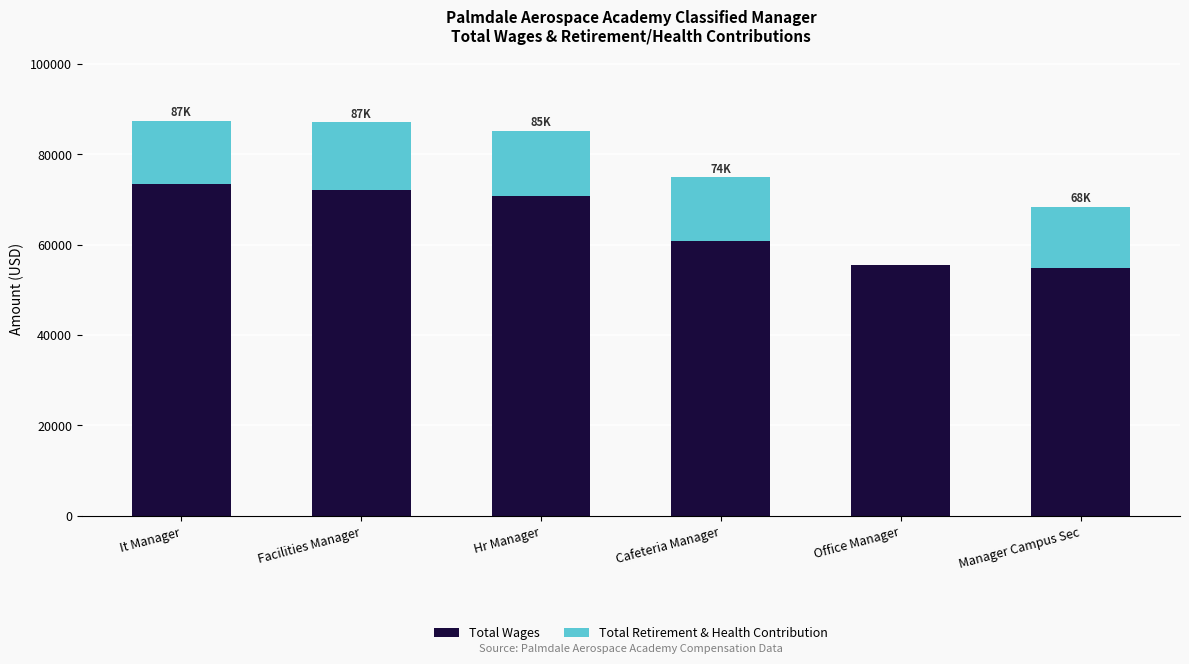

What is the sum of all Total Wages values?

386965